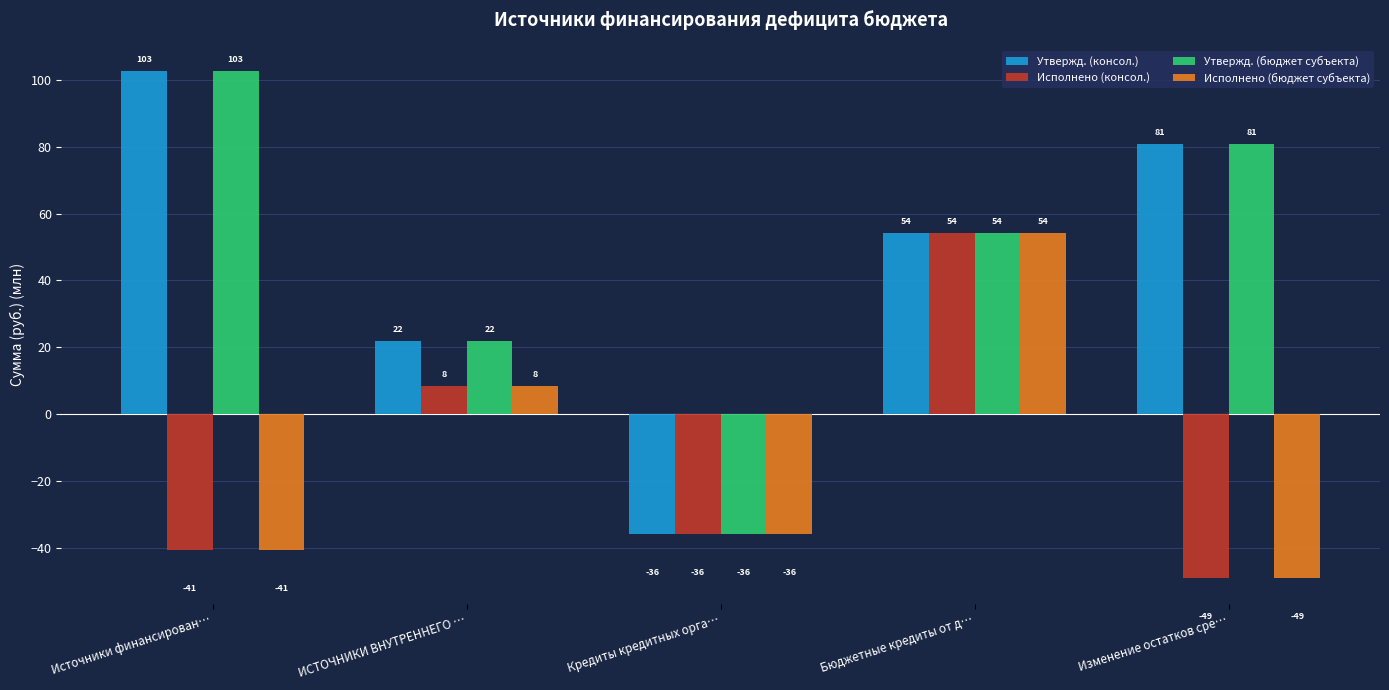

How many bars are there in each group?

4